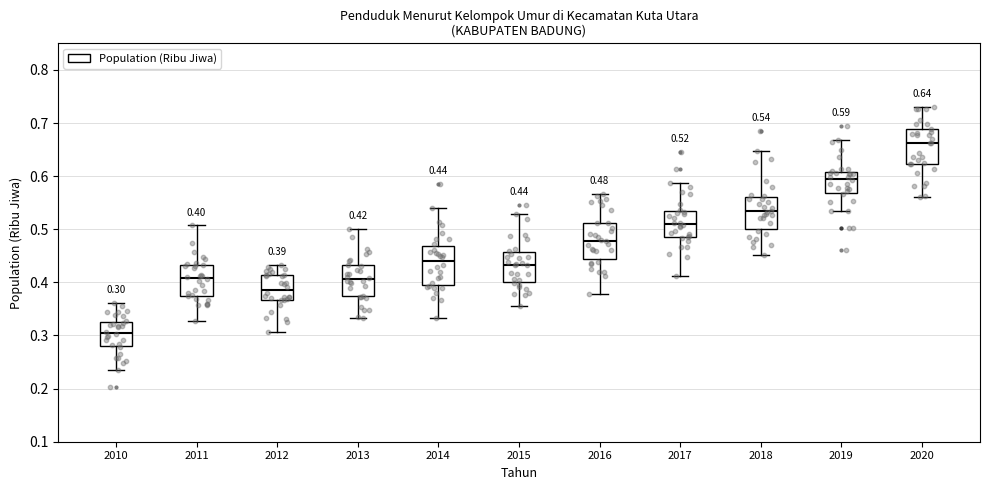

Which box has the highest median line?

2020